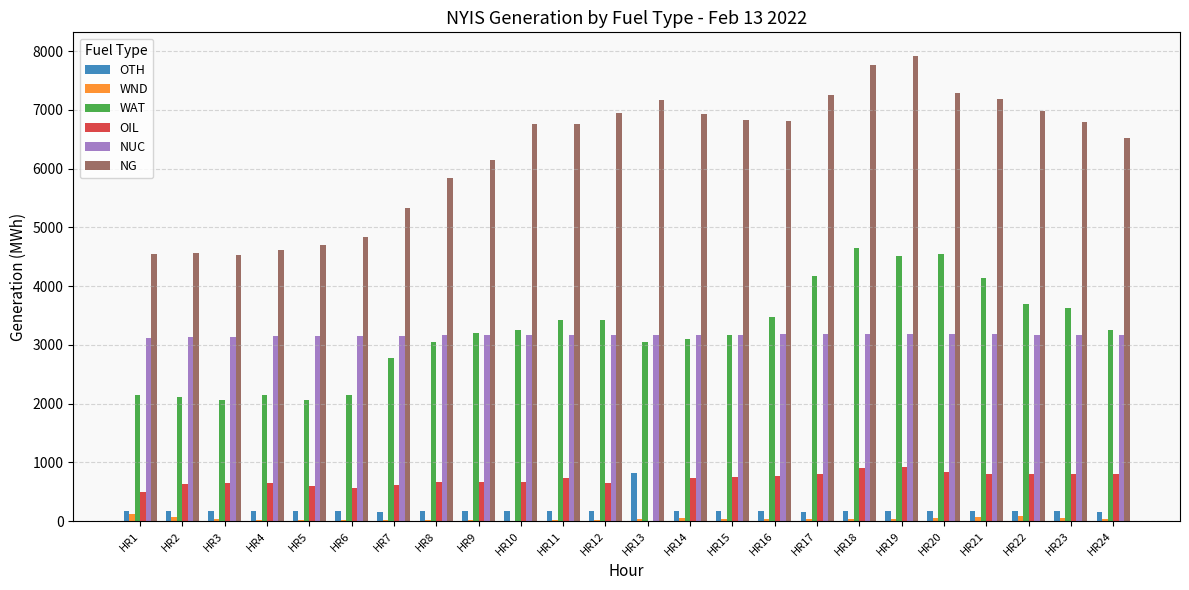

Which series changed the most between HR15 and HR21?

WAT